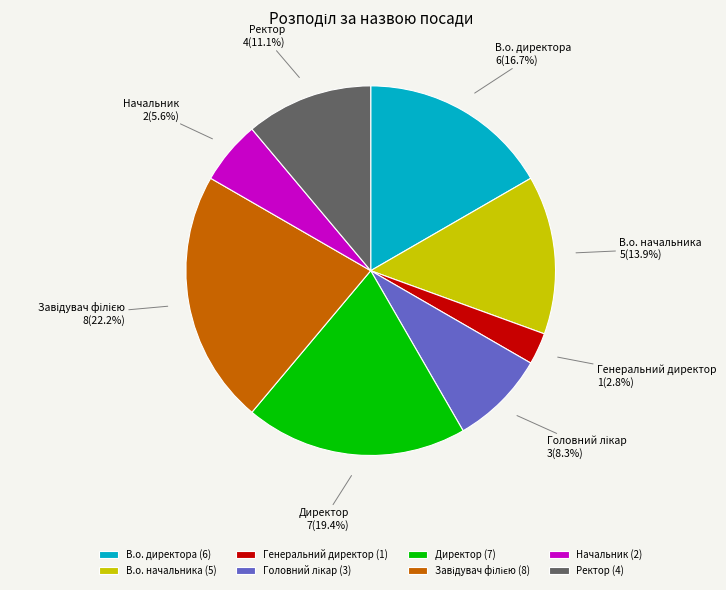

What percentage is NOT represented by В.о. директора?

83.3%